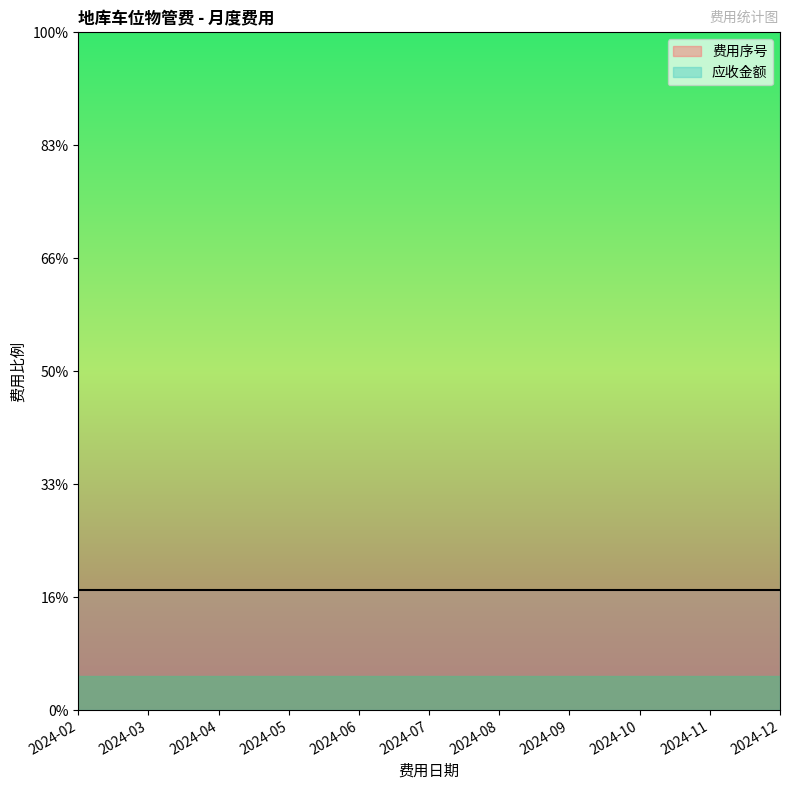

Between 2024-04 and 2024-09, which series saw the biggest shift?

费用序号_line